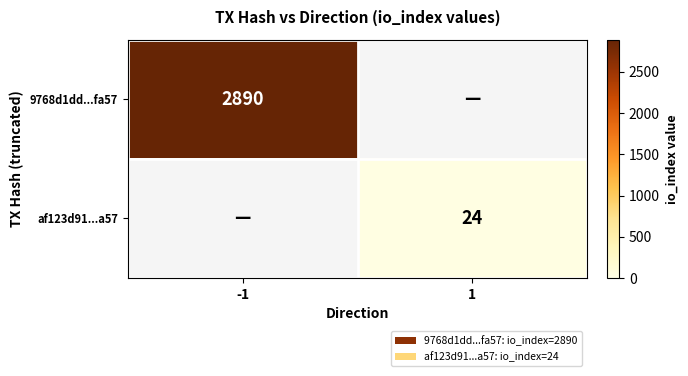

Is it true that 9768d1dd...fa57 equals 2890 at -1?

True